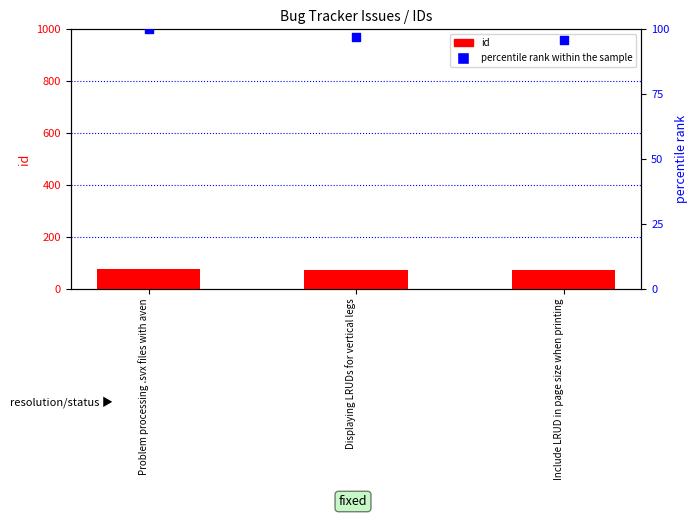

Which series has the widest spread of Y values?

percentile rank within the sample